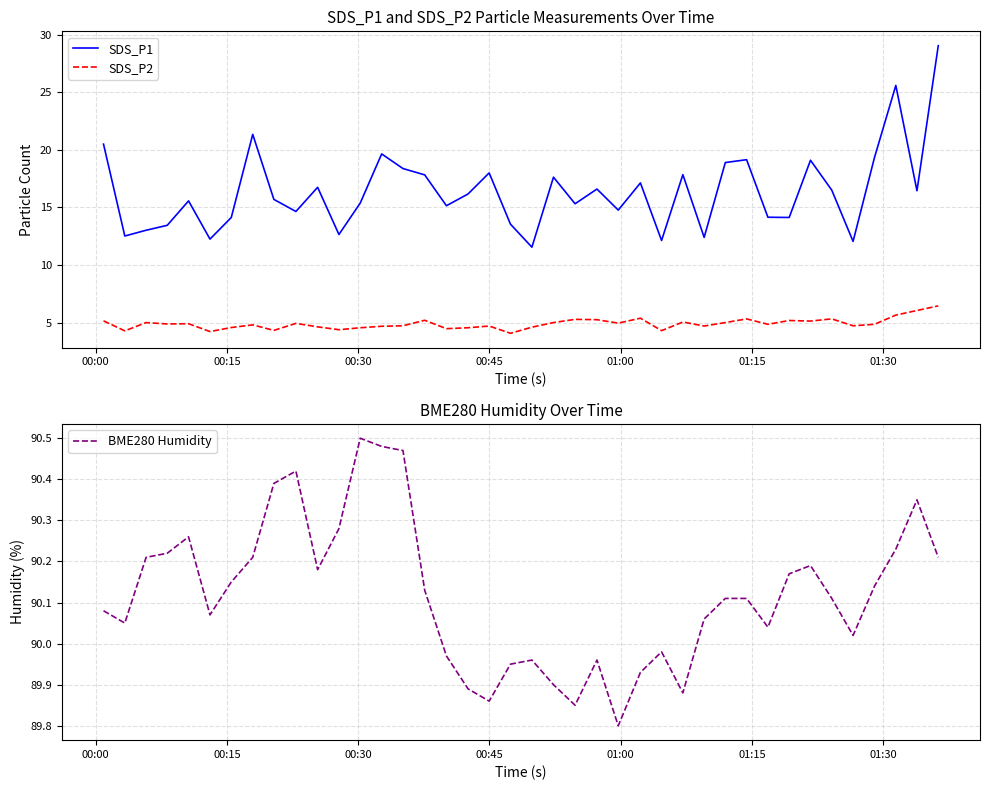

What is the lowest value of the SDS_P2 series?

4.1